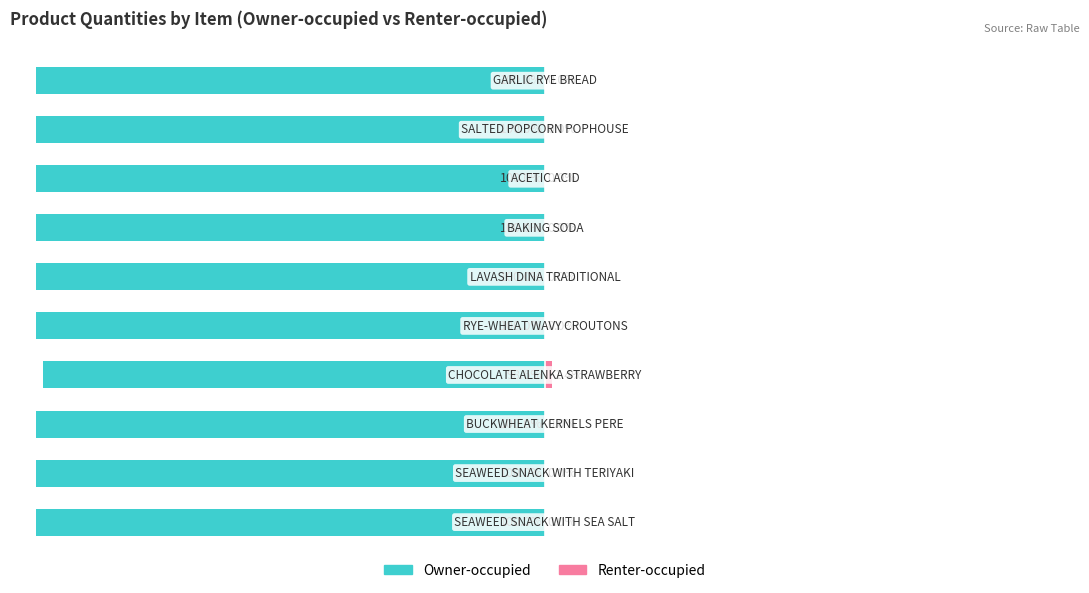

Reading left to right, what are all the values shown in this chart?

Owner-occupied: 0=-100.0	1=-100.0	2=-100.0	3=-98.6	4=-100.0	5=-100.0	6=-100.0	7=-100.0	8=-100.0	9=-100.0
Renter-occupied: 0=0.0	1=0.0	2=0.0	3=1.4	4=0.0	5=0.0	6=0.0	7=0.0	8=0.0	9=0.0